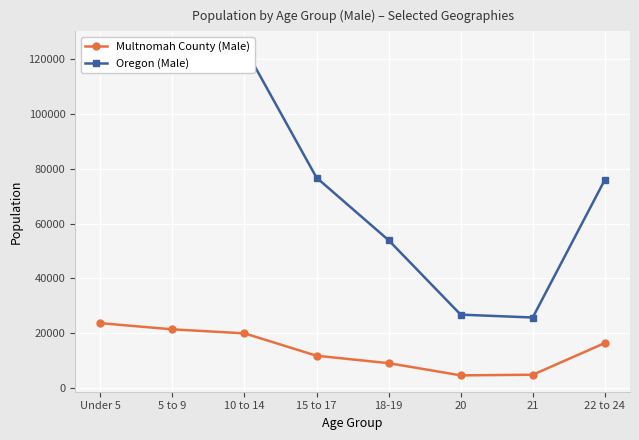

Between 5 to 9 and 21, which series saw the biggest shift?

Oregon (Male)